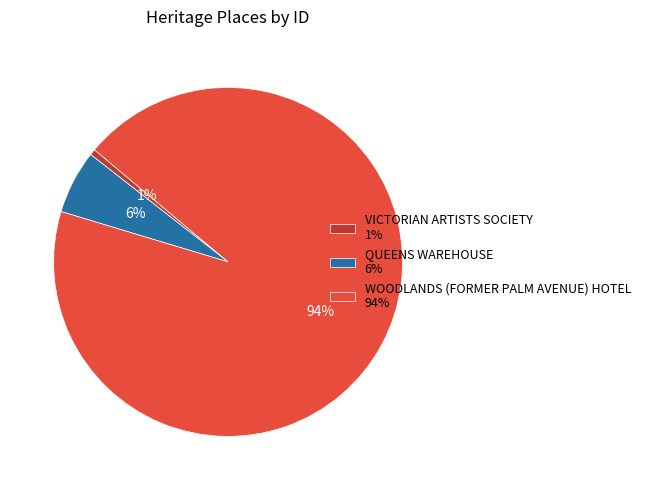

What is the largest slice in the pie chart?

WOODLANDS (FORMER PALM AVENUE) HOTEL